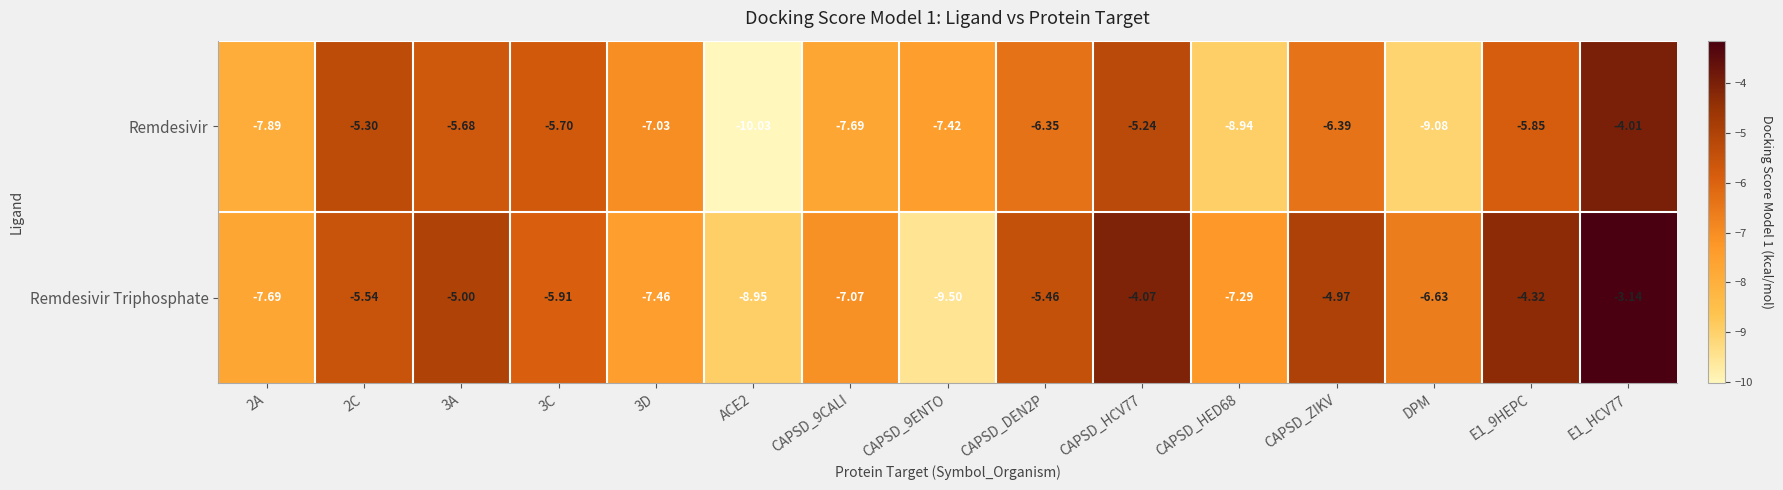

Which series has the largest total across all categories?

Remdesivir Triphosphate